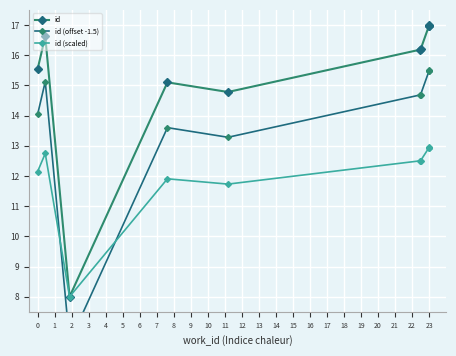

In id (offset -1.5), how many points are lower than both neighbors (excluding endpoints)?

2